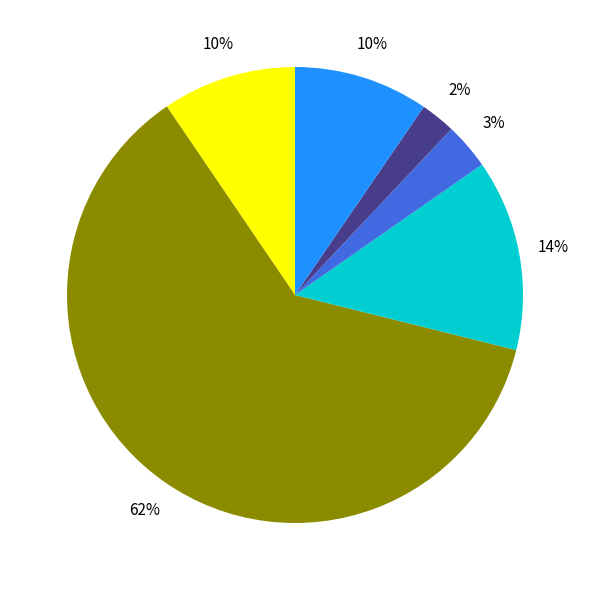

Does any single category account for the majority?

Yes